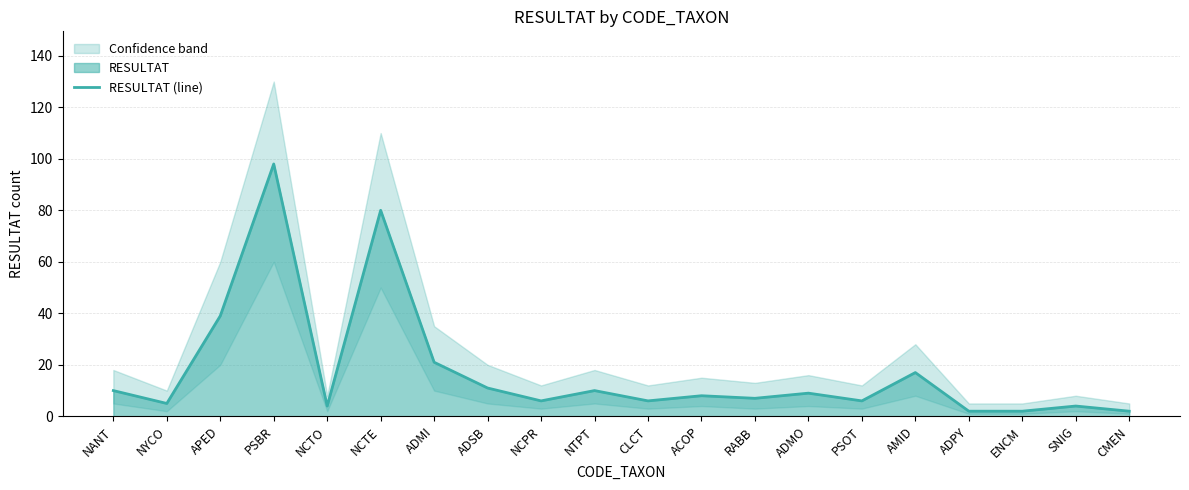

The value at ADMO is 9. True or false?

True